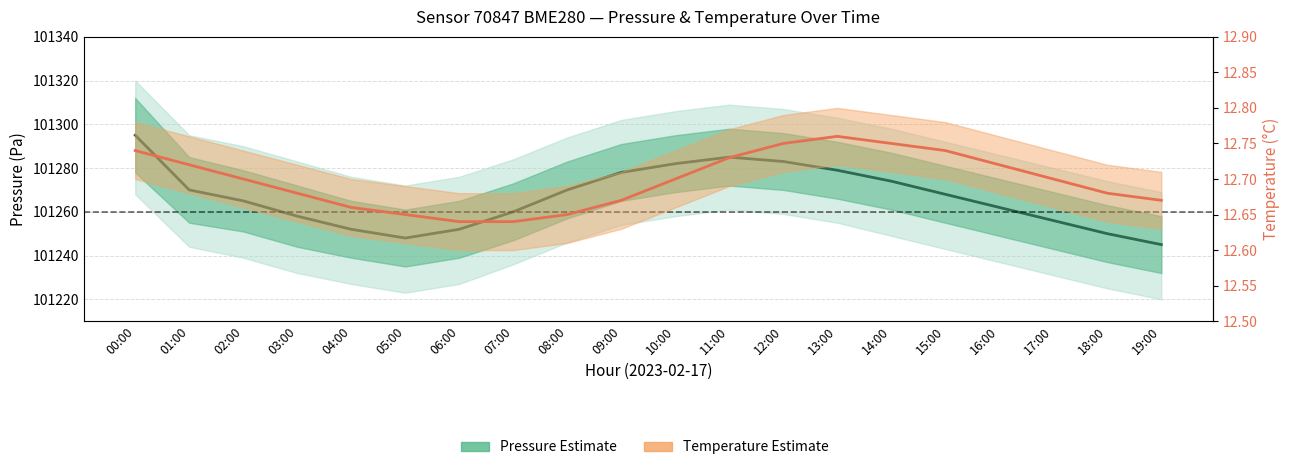

Which label corresponds to the largest value in the chart?

00:00